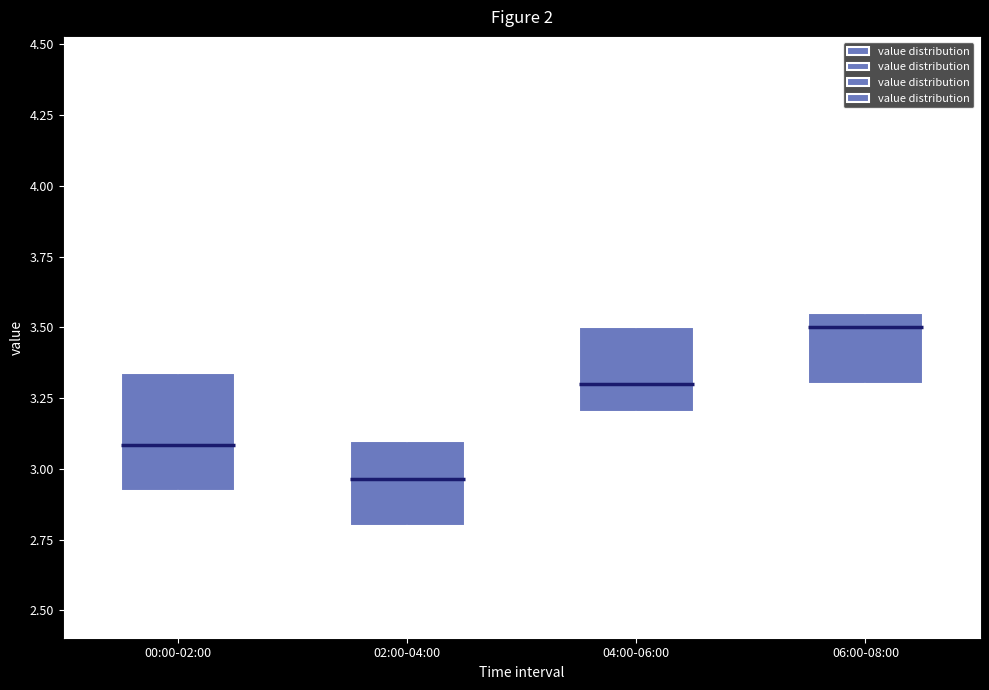

Comparing the boxes themselves (not the whiskers), which one is the tallest?

00:00-02:00